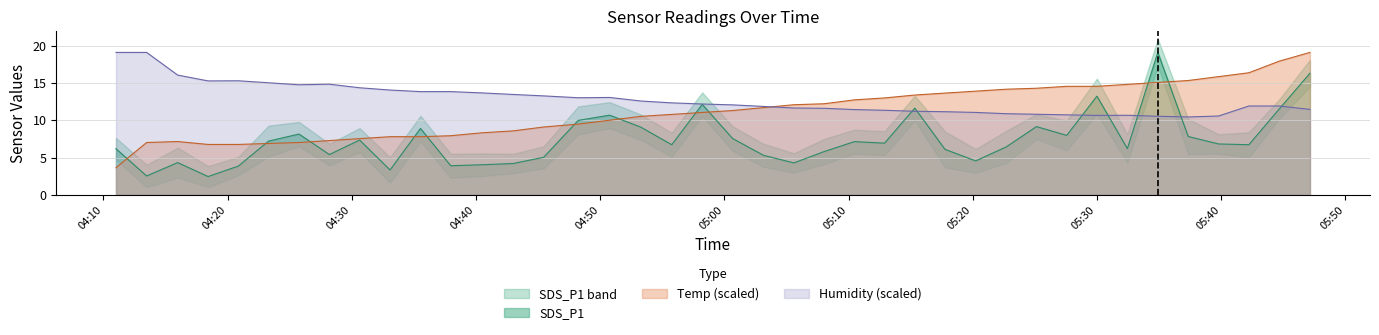

In SDS_P1, how many points are higher than both neighbors (excluding endpoints)?

11